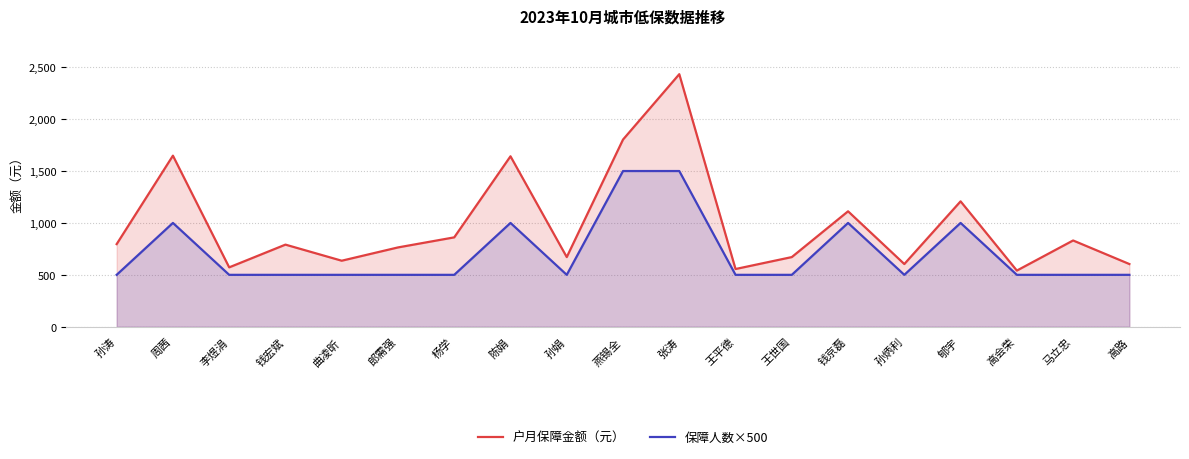

Which label corresponds to the largest value in the chart?

张涛